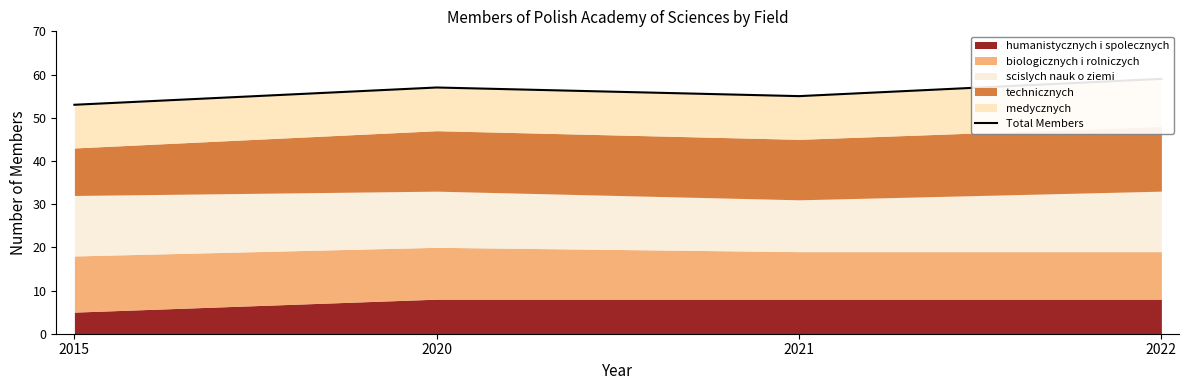

Is it true that the value at 2022 is 59?

True